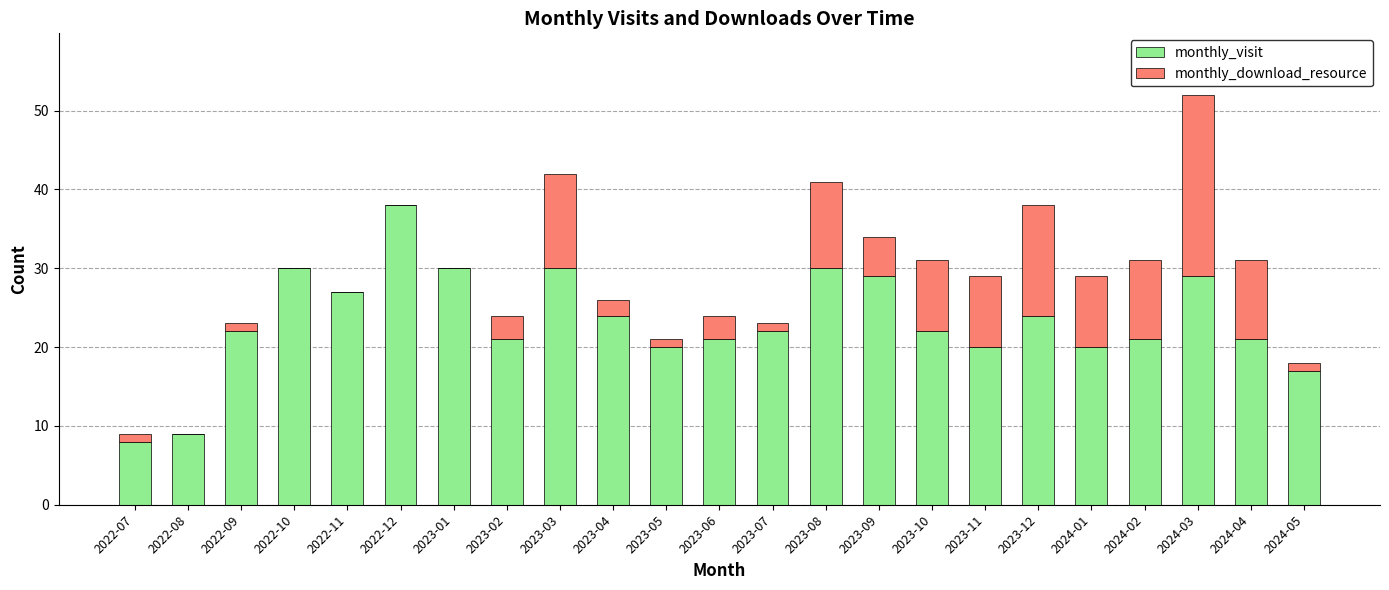

Are the bars horizontal?

No